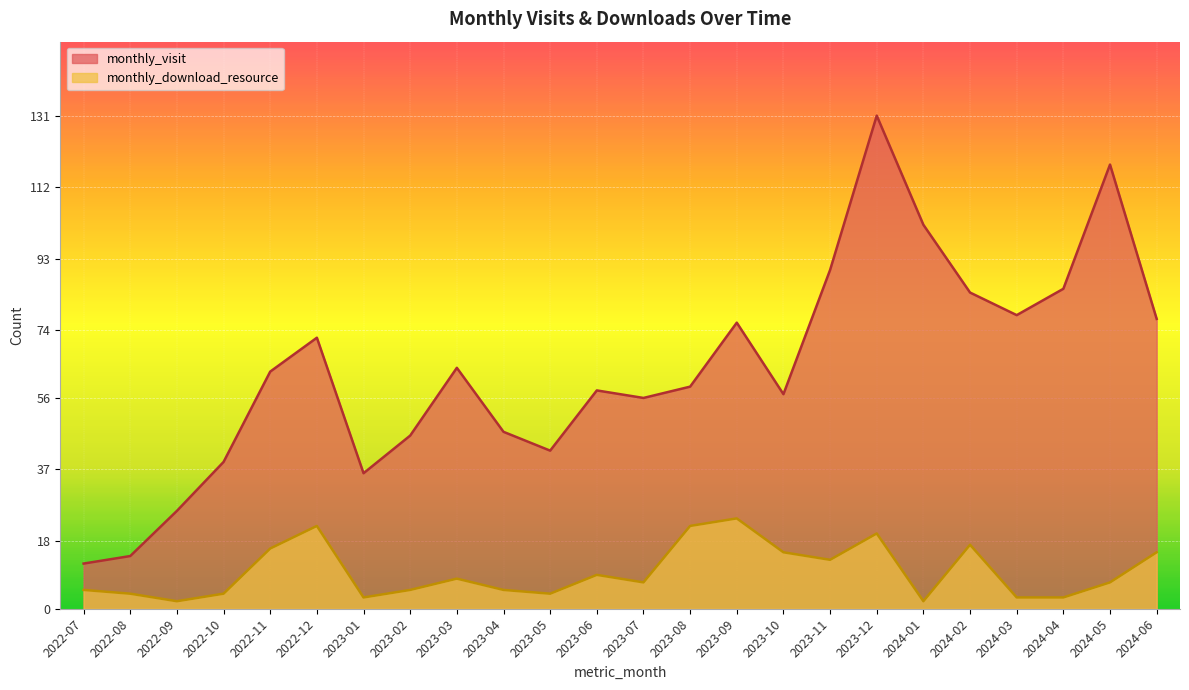

Reading left to right, list all the values displayed in this chart.

monthly_visit: 2022-07=12	2022-08=14	2022-09=26	2022-10=39	2022-11=63	2022-12=72	2023-01=36	2023-02=46	2023-03=64	2023-04=47	2023-05=42	2023-06=58	2023-07=56	2023-08=59	2023-09=76	2023-10=57	2023-11=90	2023-12=131	2024-01=102	2024-02=84	2024-03=78	2024-04=85	2024-05=118	2024-06=77
monthly_download_resource: 2022-07=5	2022-08=4	2022-09=2	2022-10=4	2022-11=16	2022-12=22	2023-01=3	2023-02=5	2023-03=8	2023-04=5	2023-05=4	2023-06=9	2023-07=7	2023-08=22	2023-09=24	2023-10=15	2023-11=13	2023-12=20	2024-01=2	2024-02=17	2024-03=3	2024-04=3	2024-05=7	2024-06=15